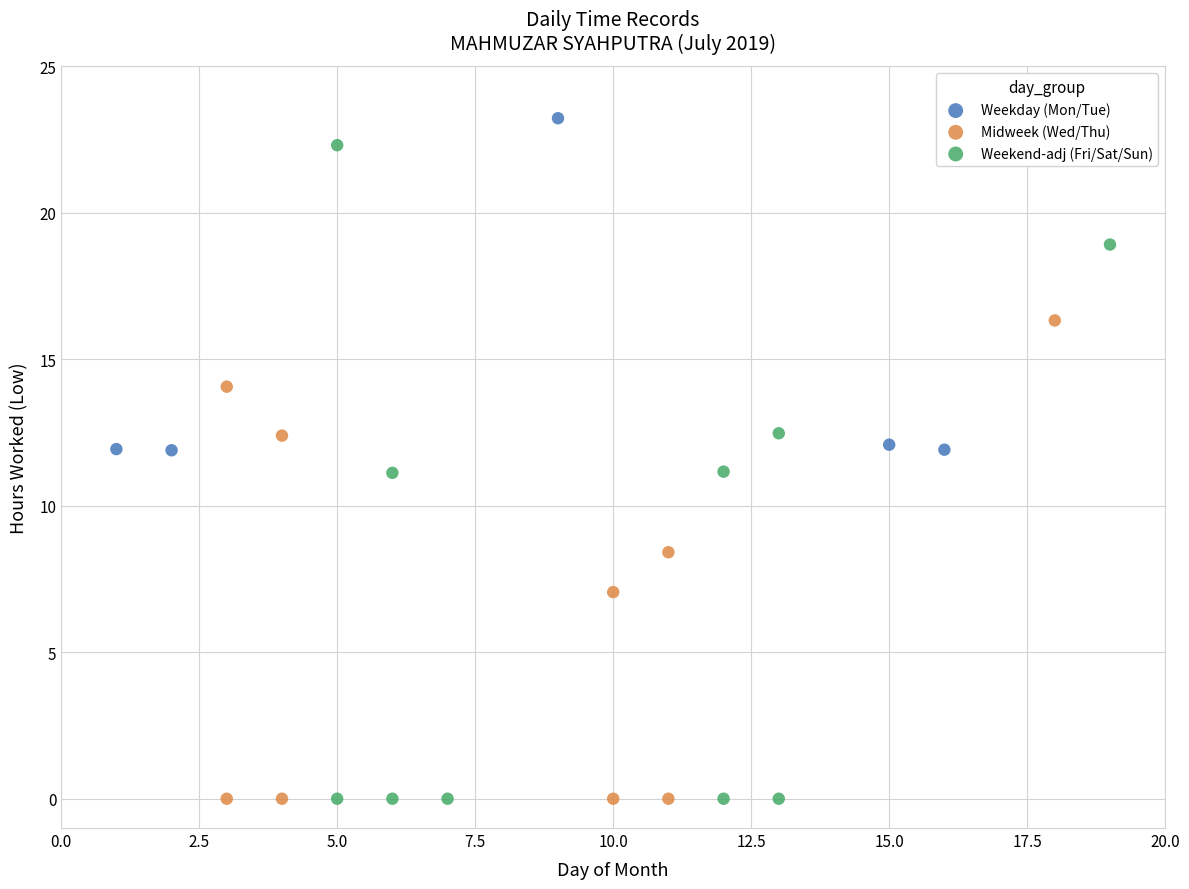

Which series has the widest spread of Y values?

Weekend-adj (Fri/Sat/Sun)